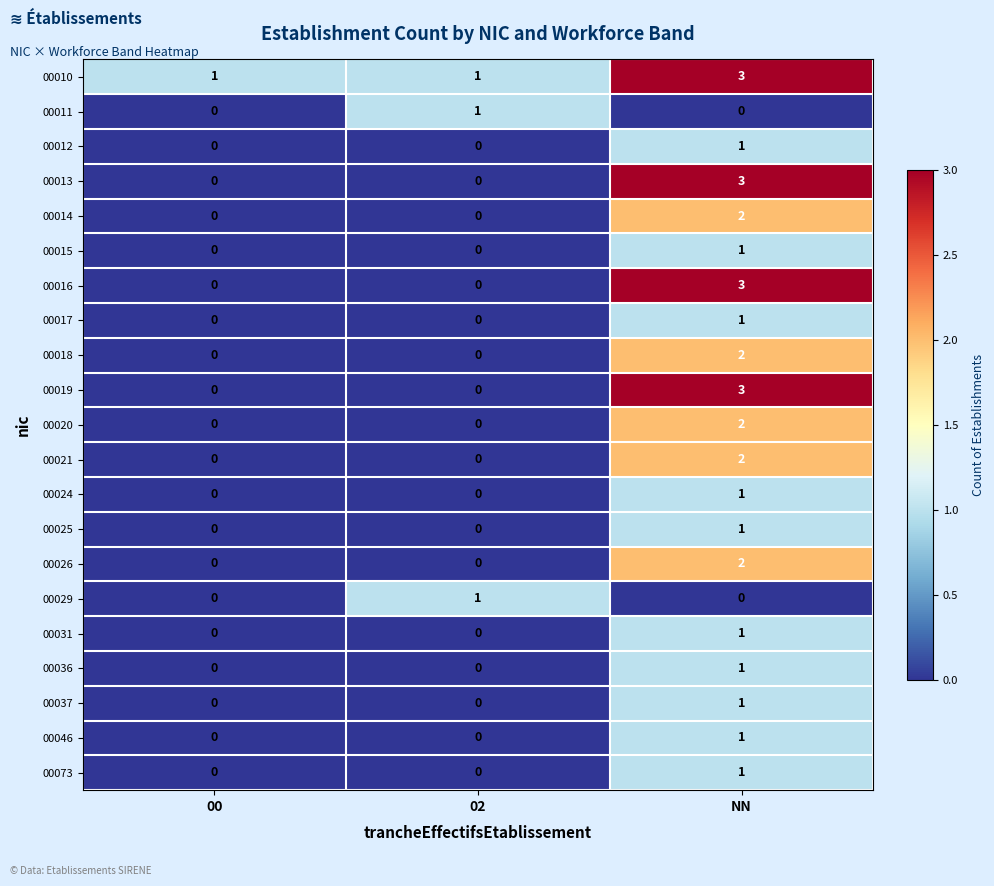

Is it true that 00019 equals -1 at 00?

False